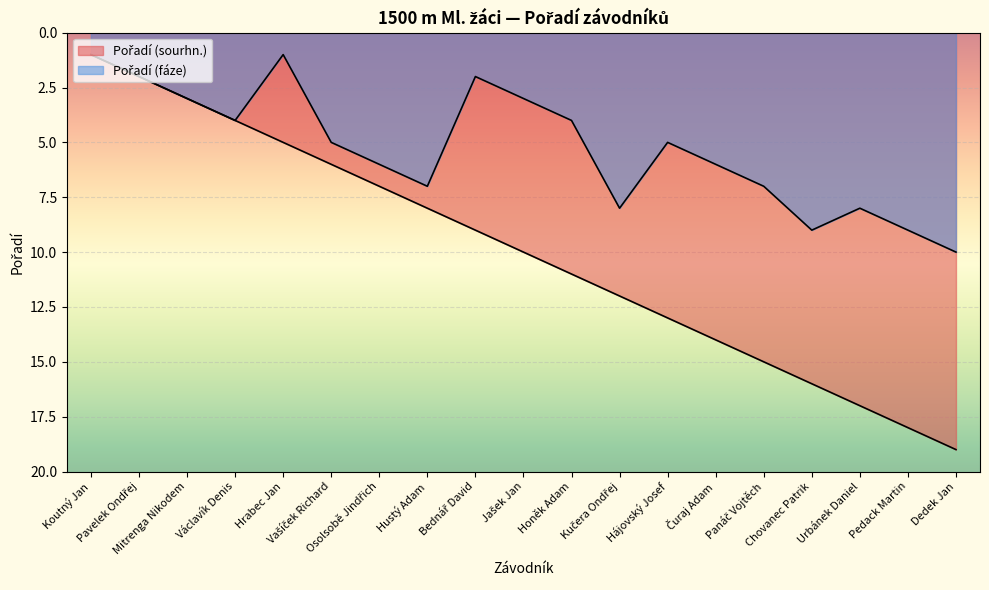

The Pořadí (sourhn.) series shows 5 at Bednář David. True or false?

False